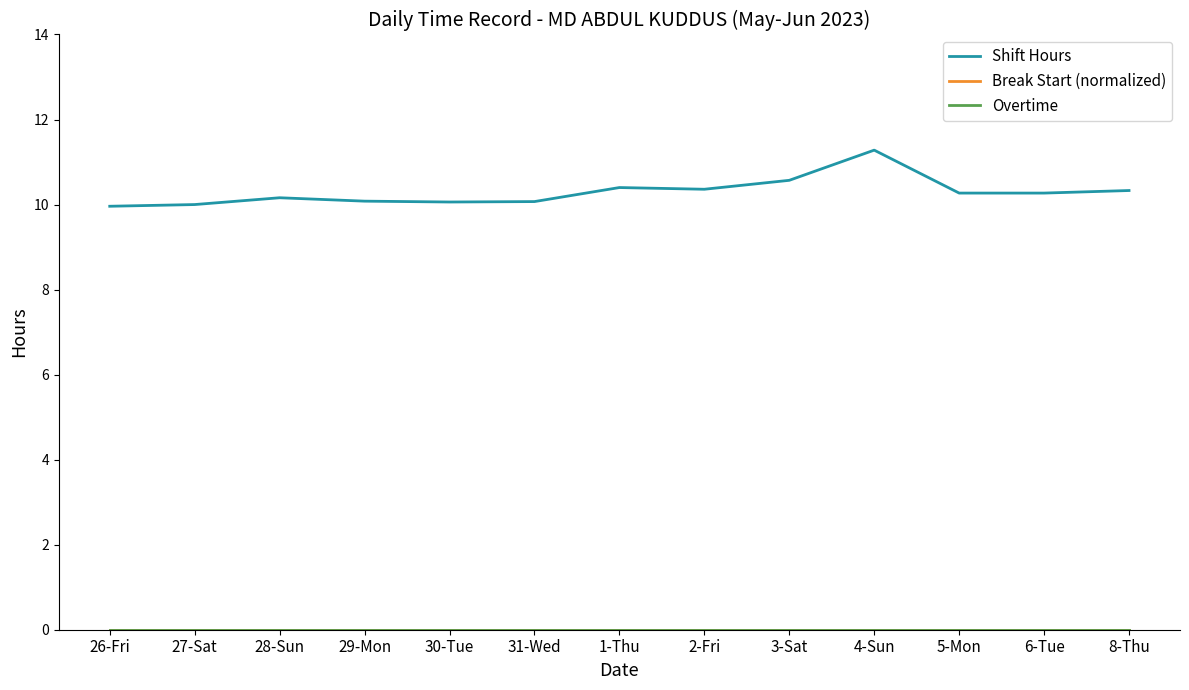

Between 6-Tue and 8-Thu, which is larger?

8-Thu